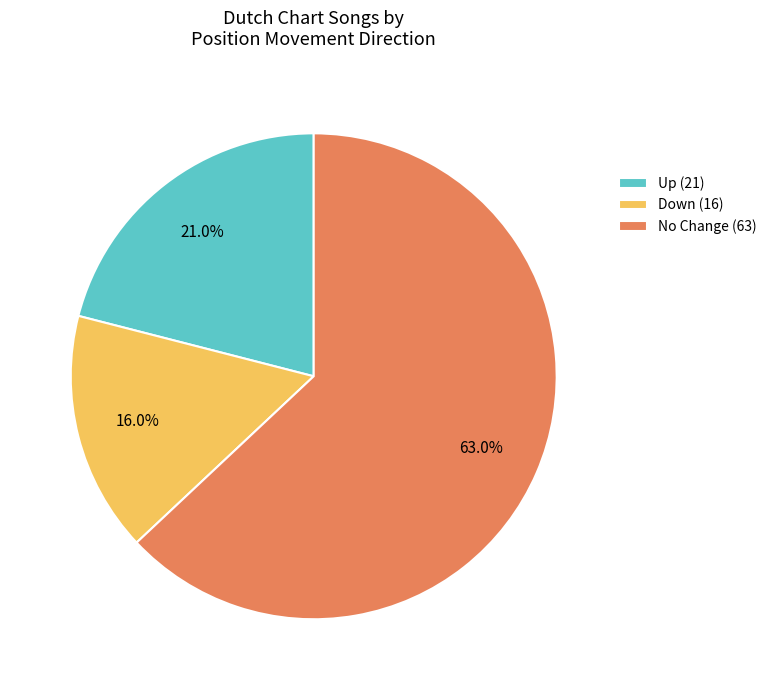

Rank the categories by value from highest to lowest.

No Change (63), Up (21), Down (16)